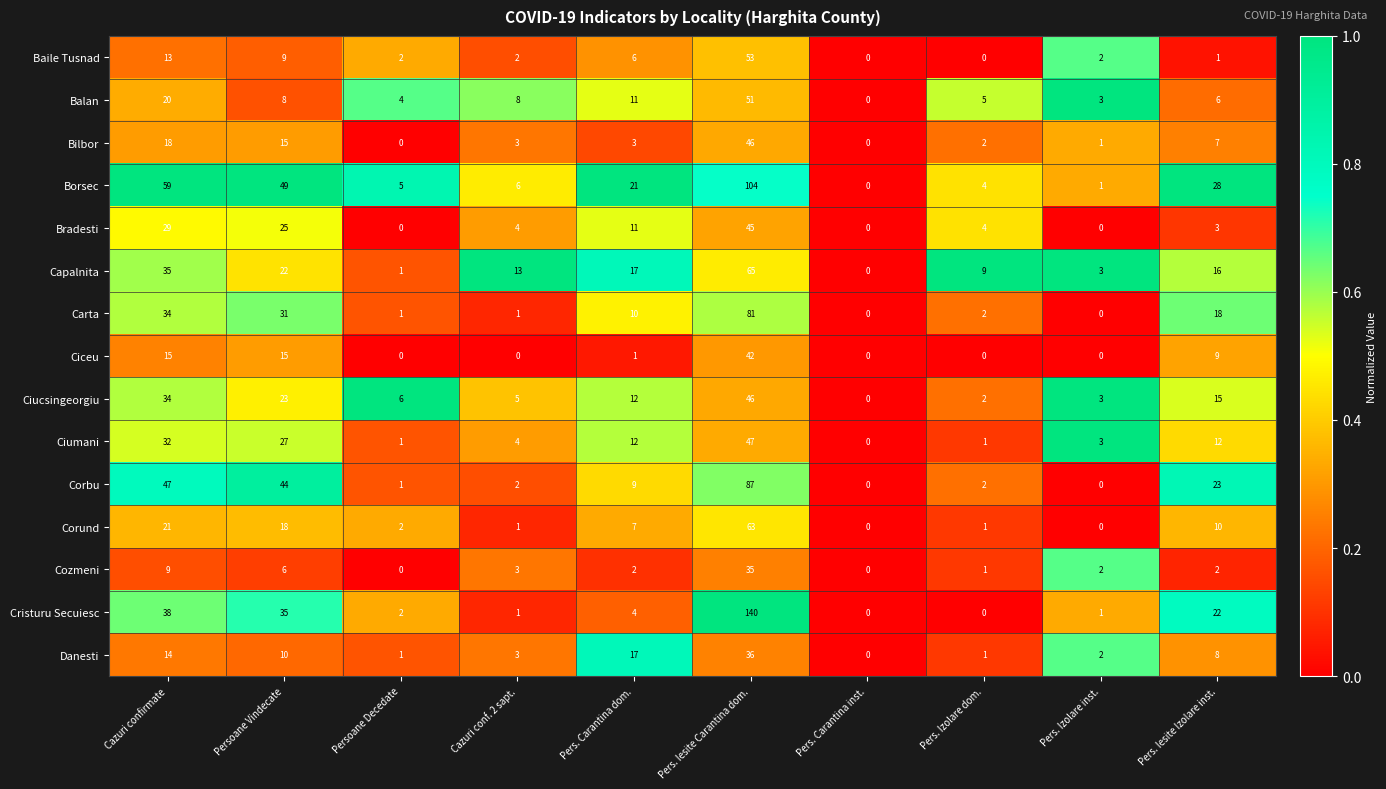

True or false: Bradesti has a value of 0 at Persoane Decedate.

True